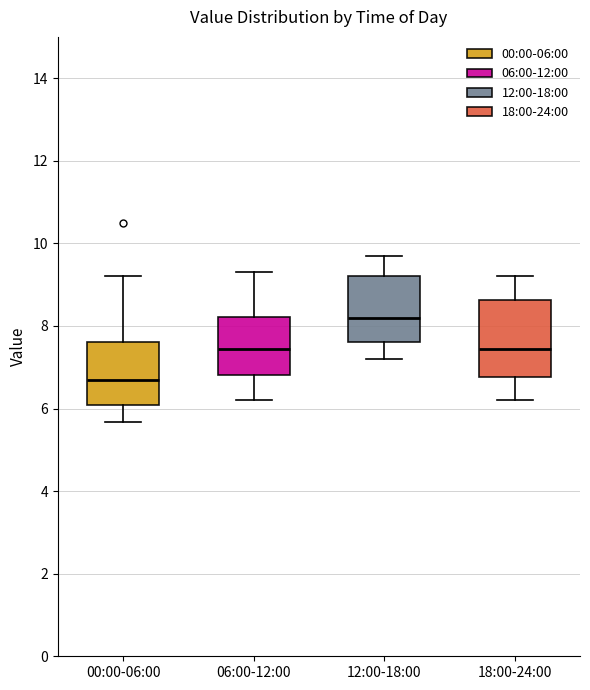

Where does the median line of the box for 18:00-24:00 sit on the y-axis? The values are not printed on the chart, so give them approximately, as read against the axis.

7.4